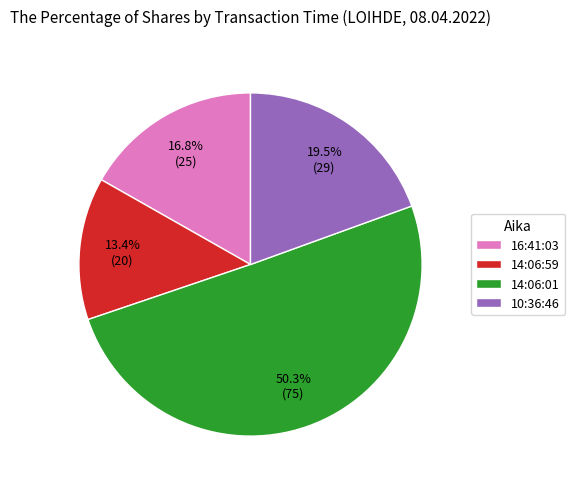

How many segments does this pie chart have?

4